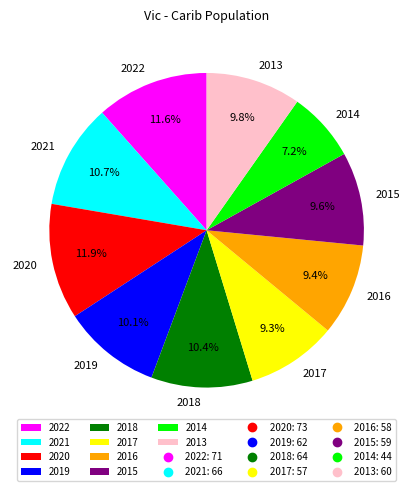

What is the ratio of the value at 2018 to the value at 2016?

1.1